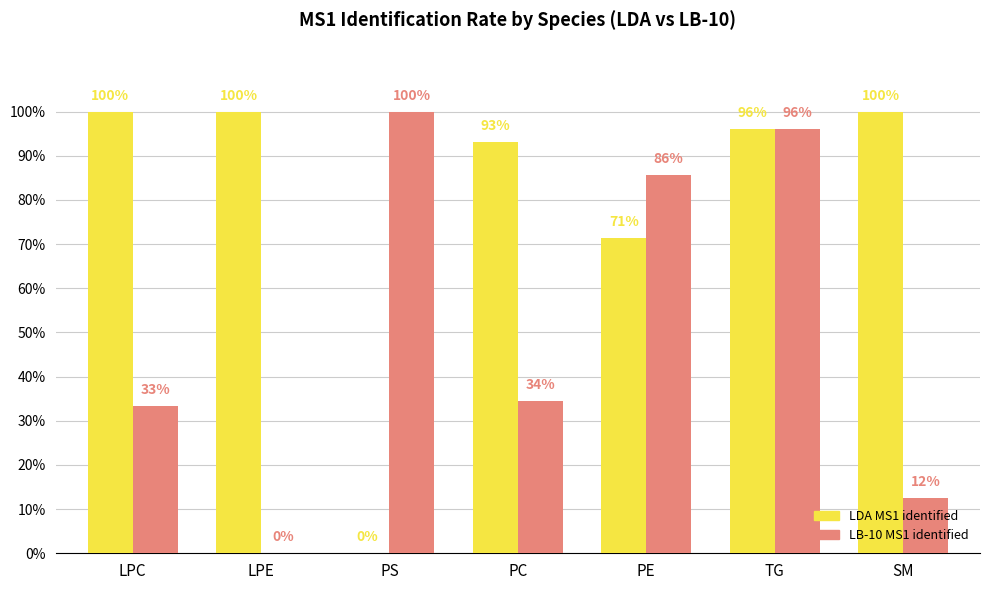

Are the bars horizontal?

No